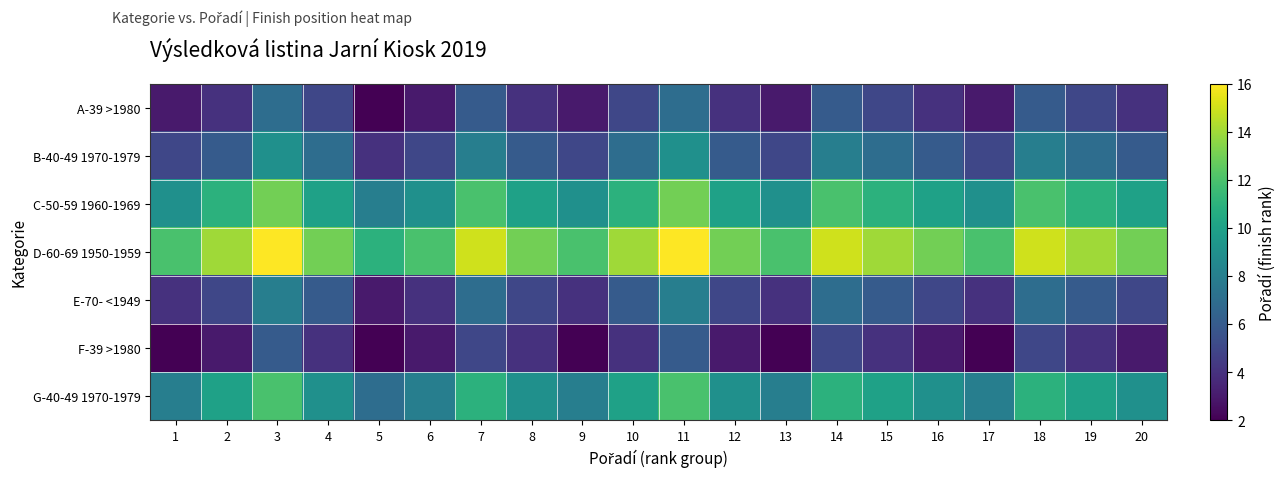

What is the minimum value shown in the chart?

2